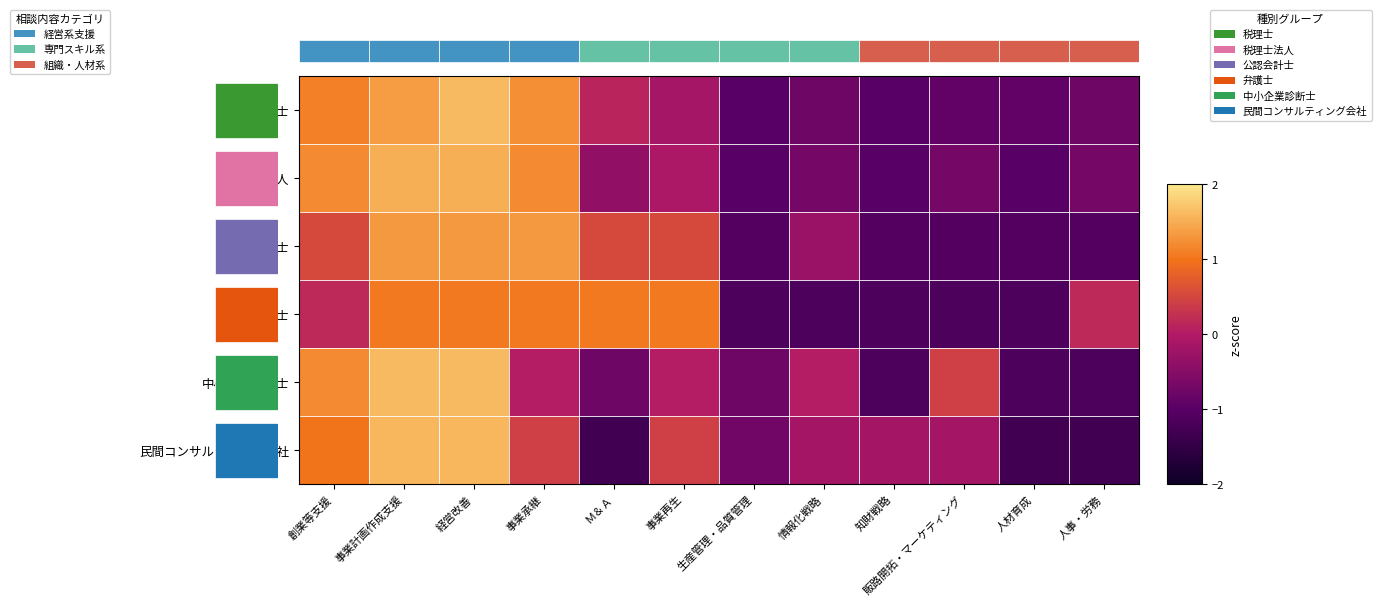

At which label does 税理士 first exceed 0?

創業等支援